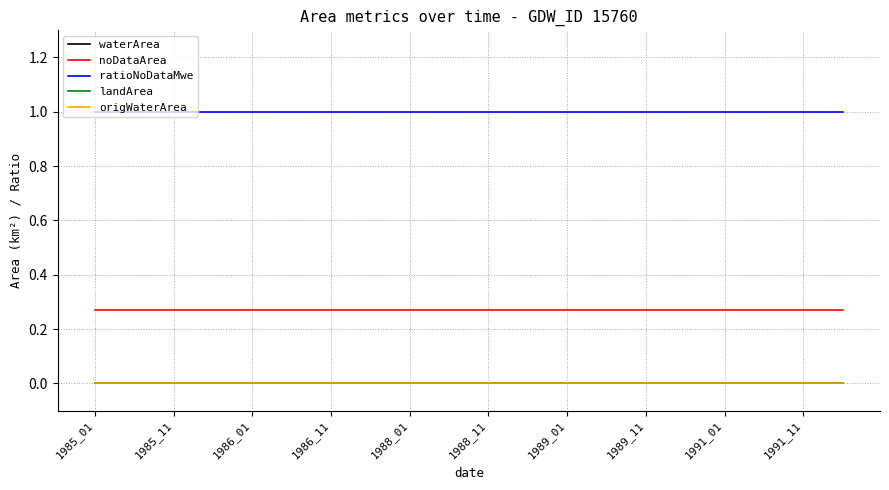

True or false: origWaterArea and landArea cross at least once.

False